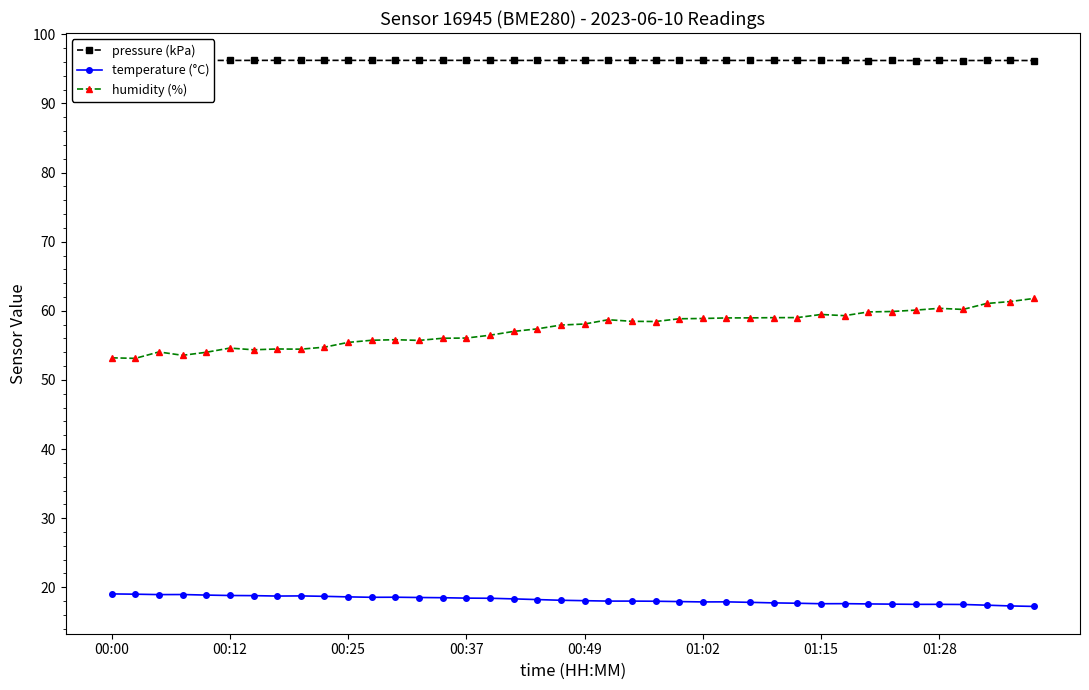

True or false: temperature (°C) and pressure (kPa) cross at least once.

False